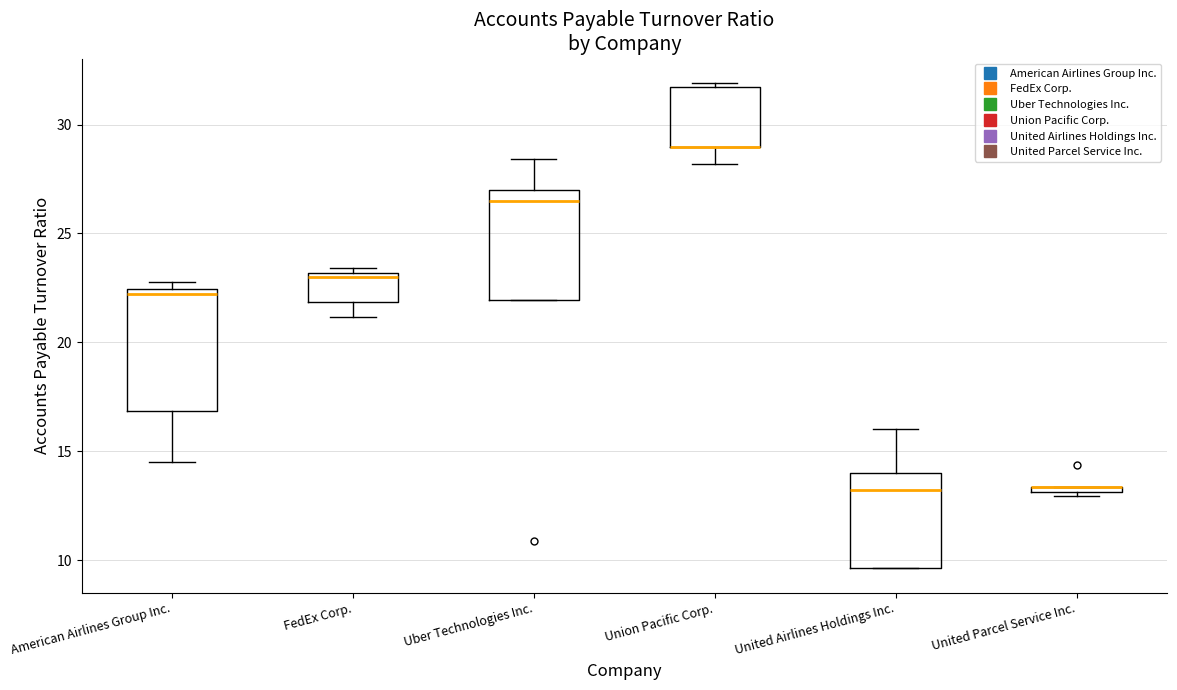

Which box is the tallest, from its lower edge to its upper edge?

American Airlines Group Inc.